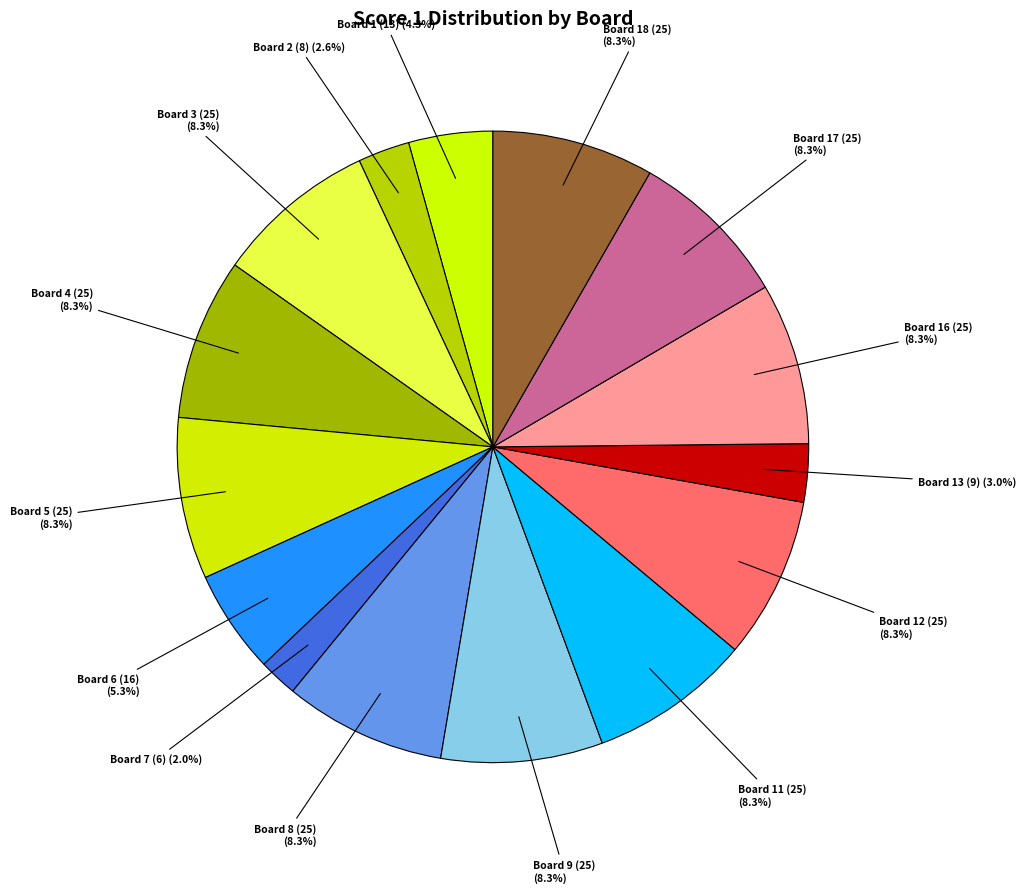

Do Board 17 (25) and Board 6 (16) together represent more than half of the pie?

No